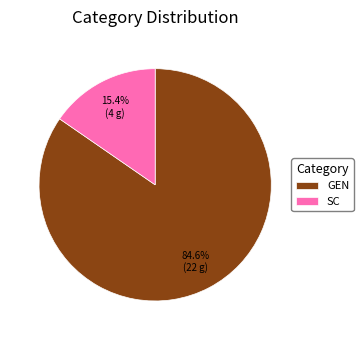

Does GEN represent more than half of the total?

Yes